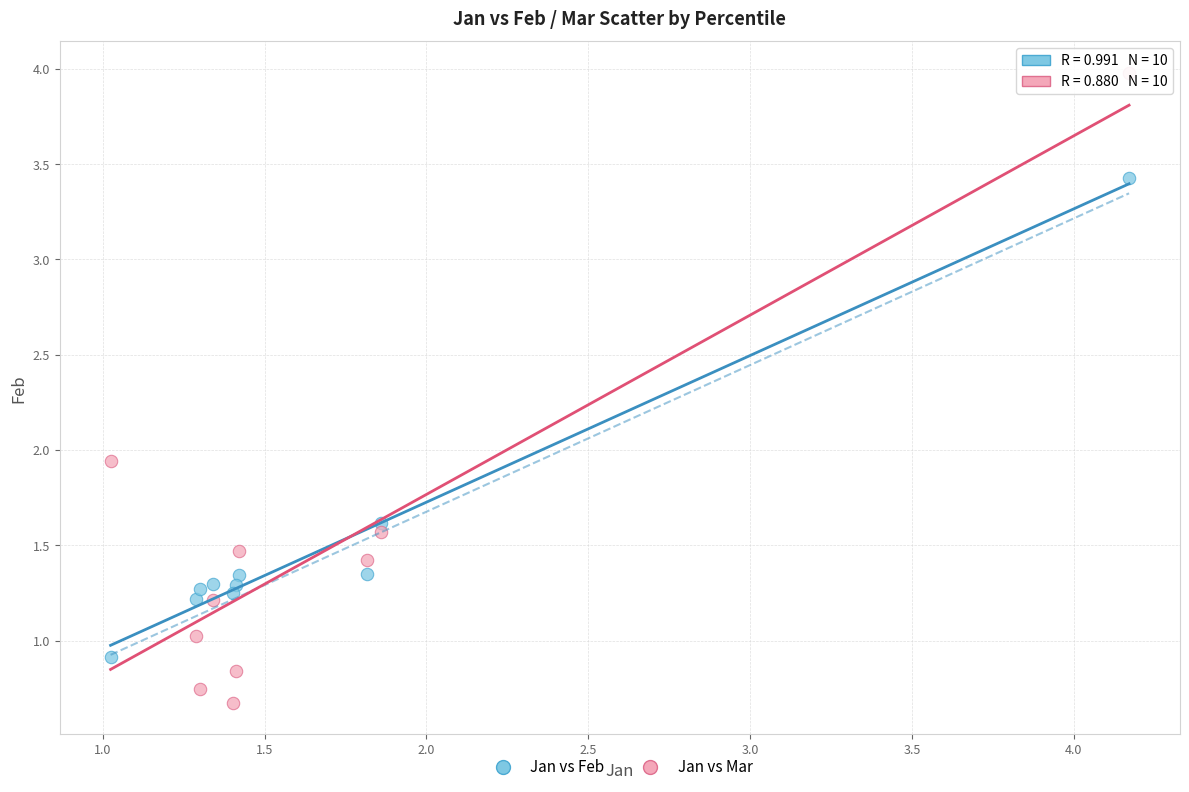

What are all the series names shown in the legend?

Jan vs Feb, Jan vs Mar